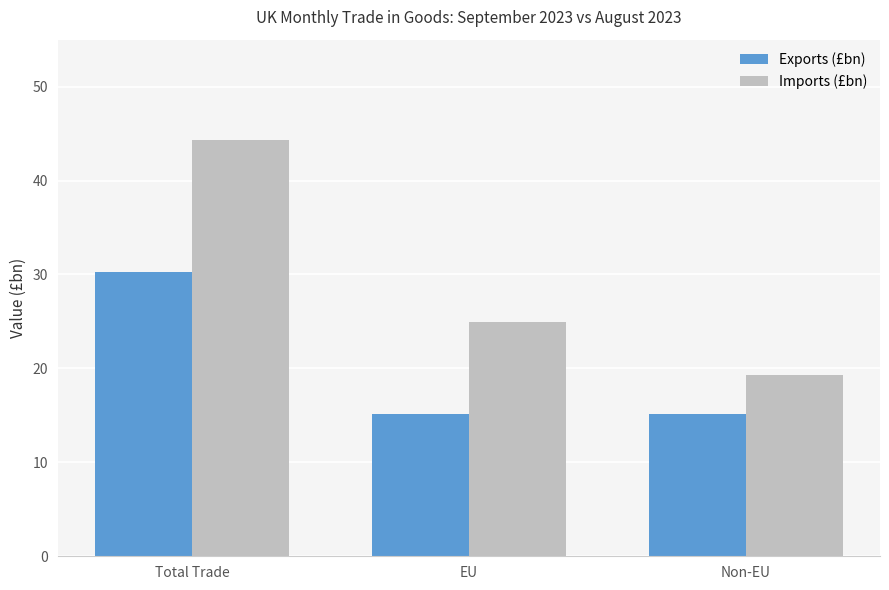

Rank the series at EU from lowest to highest value.

Exports (£bn), Imports (£bn)